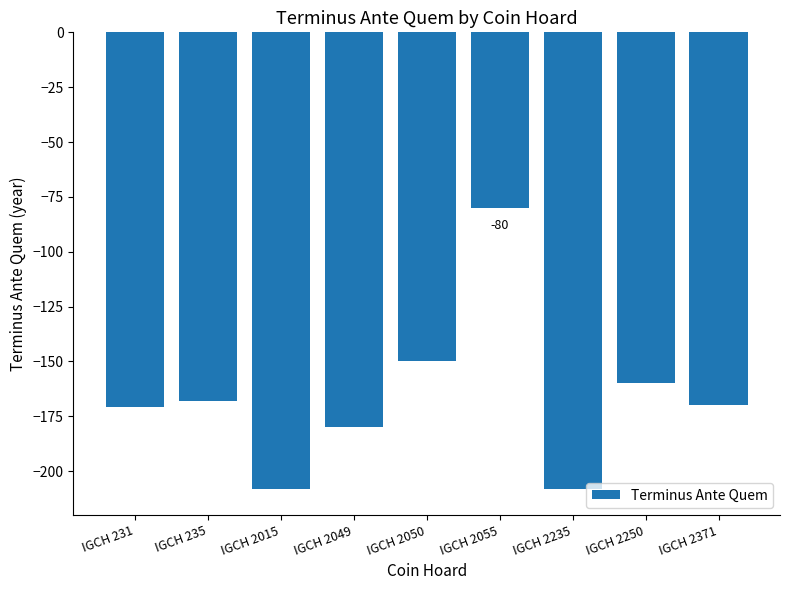

At which label is the value closest to -144?

IGCH 2050